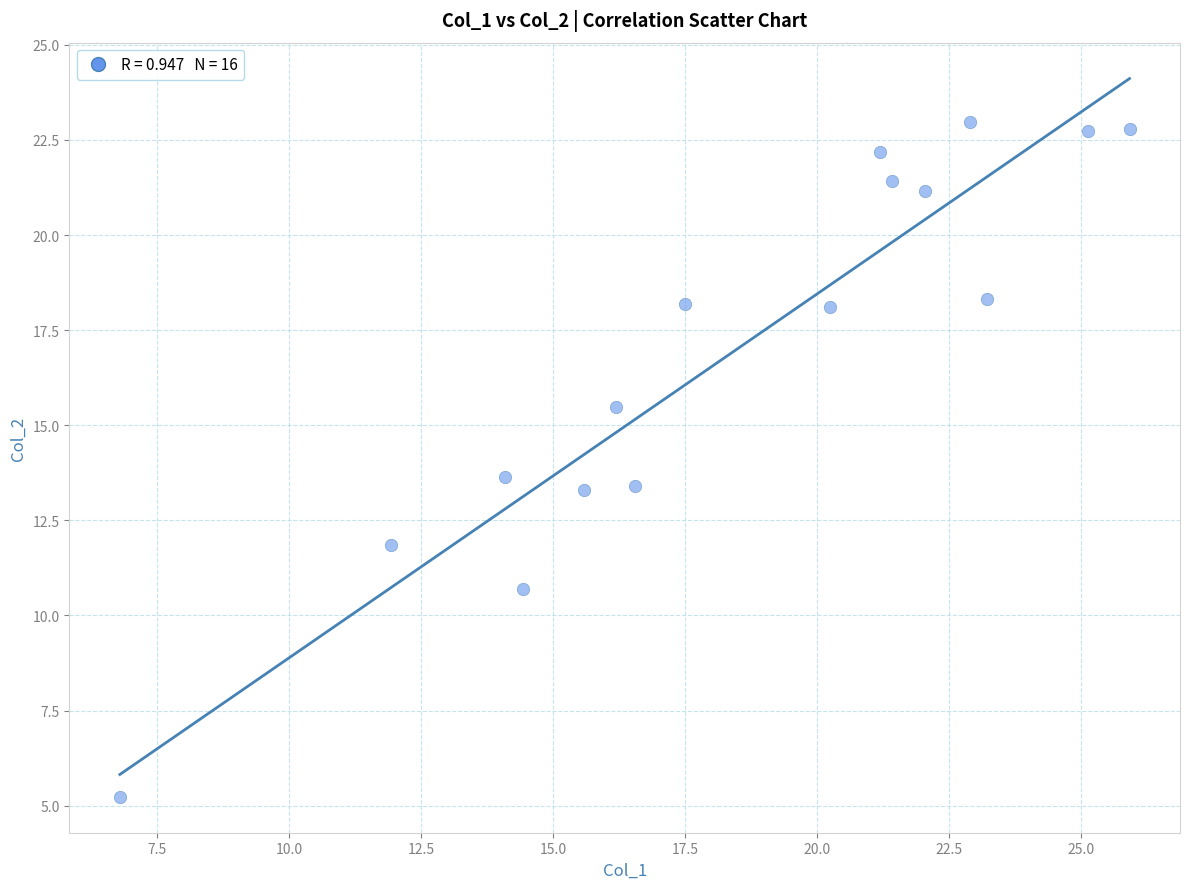

What is the range of Y values (max minus min)?

17.7